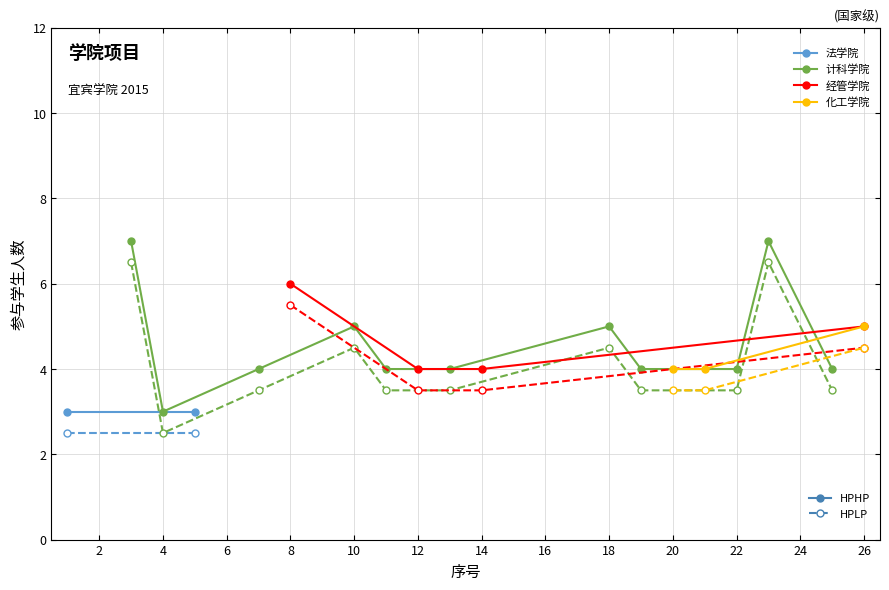

True or false: 参与学生人数 (solid) has a value of 3 at 4.

True